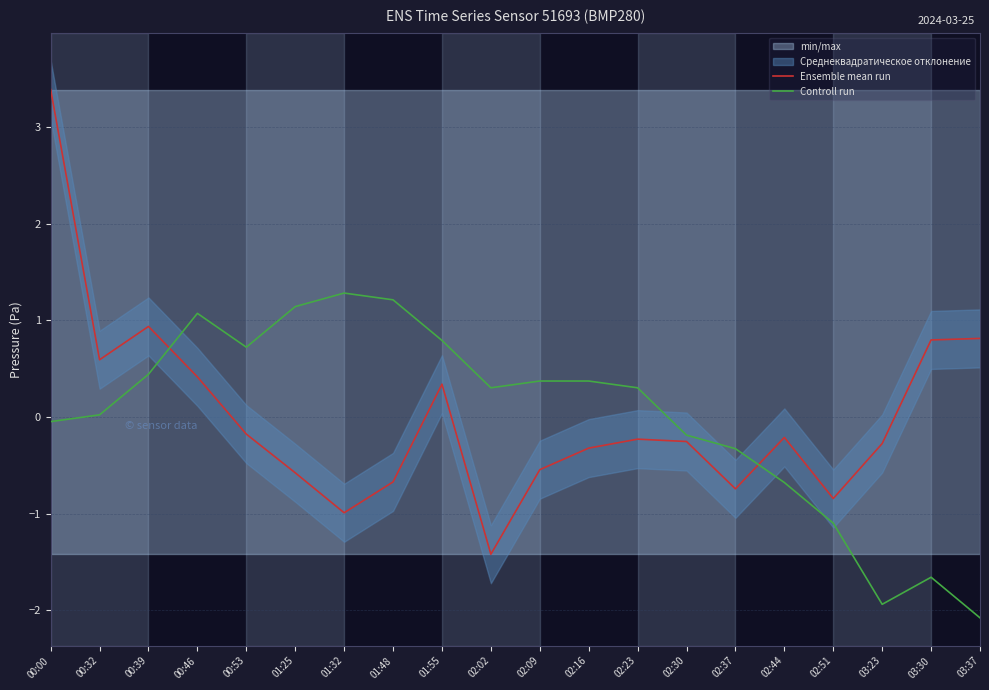

In Ensemble mean run, how many points are higher than both neighbors (excluding endpoints)?

4